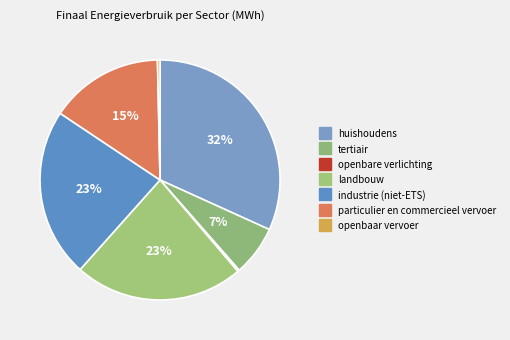

To the nearest percent, what is the difference between the openbaar vervoer and industrie (niet-ETS) slice percentages?

22%